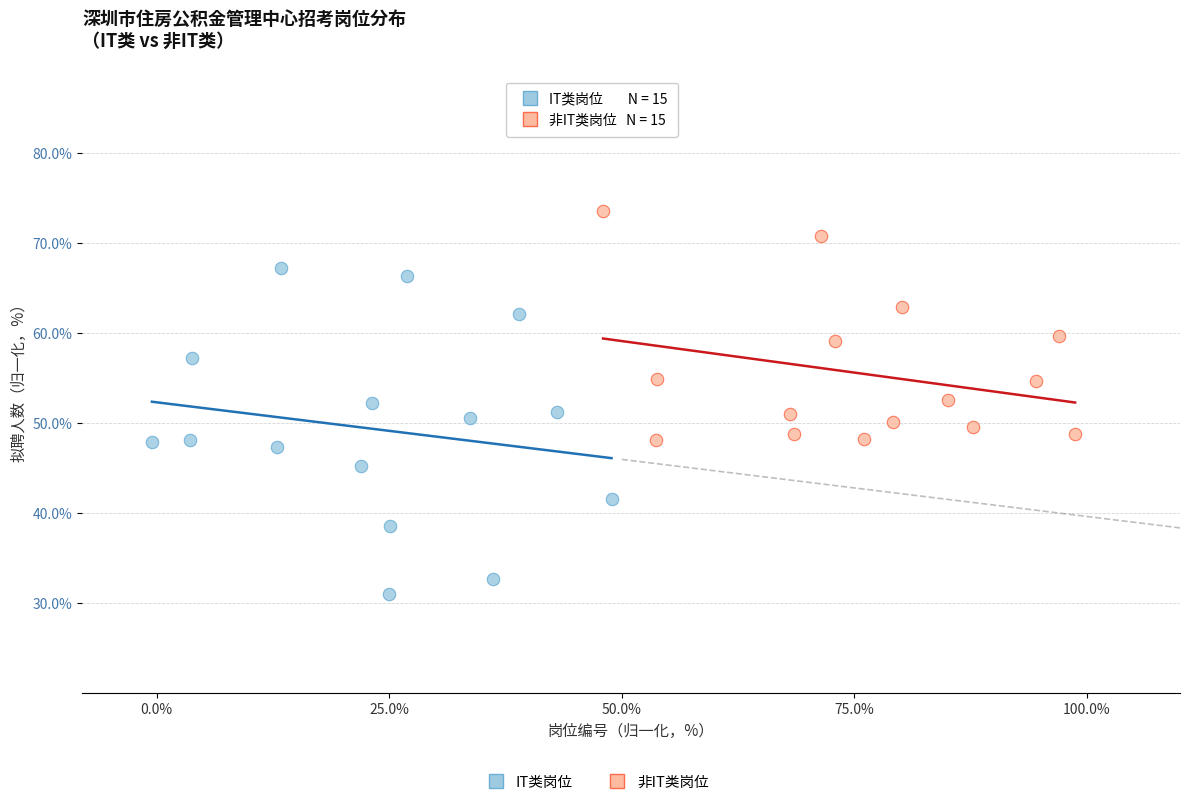

Which series contains the highest Y value?

非IT类岗位